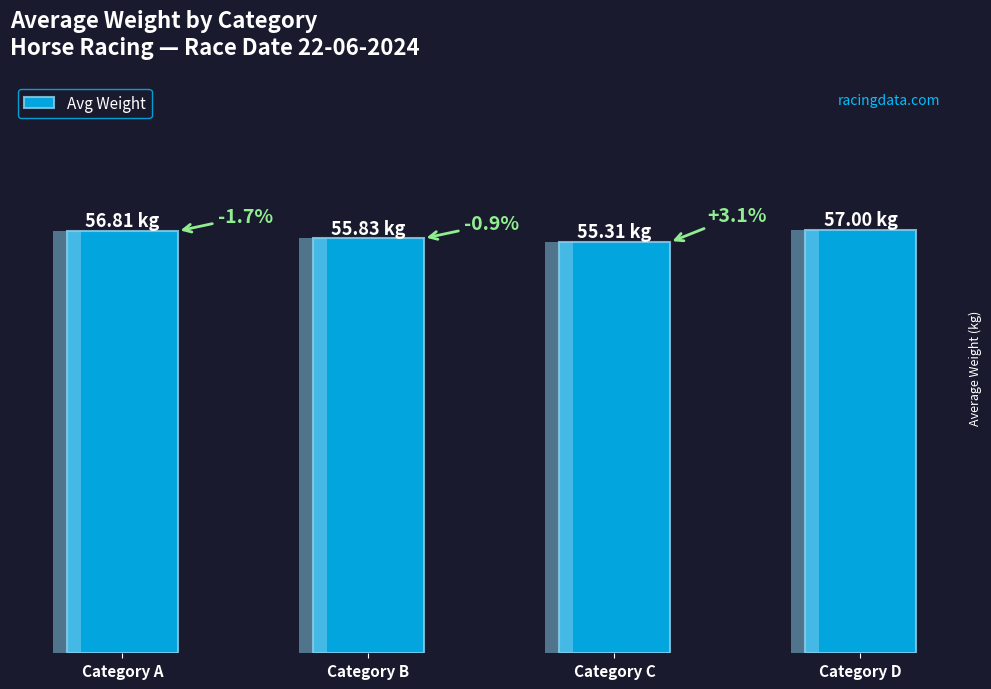

Reading right to left, list all the values displayed in this chart.

Category D=57.0	Category C=55.3	Category B=55.8	Category A=56.8